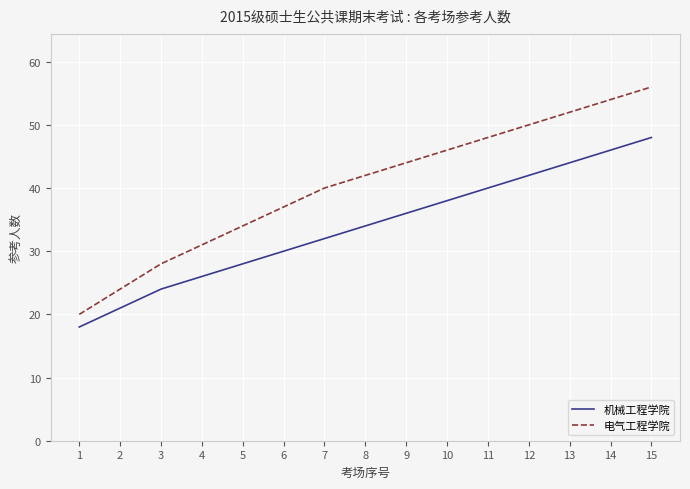

List the labels in order of 电气工程学院 value, largest first.

15, 14, 13, 12, 11, 10, 9, 8, 7, 6, 5, 4, 3, 2, 1